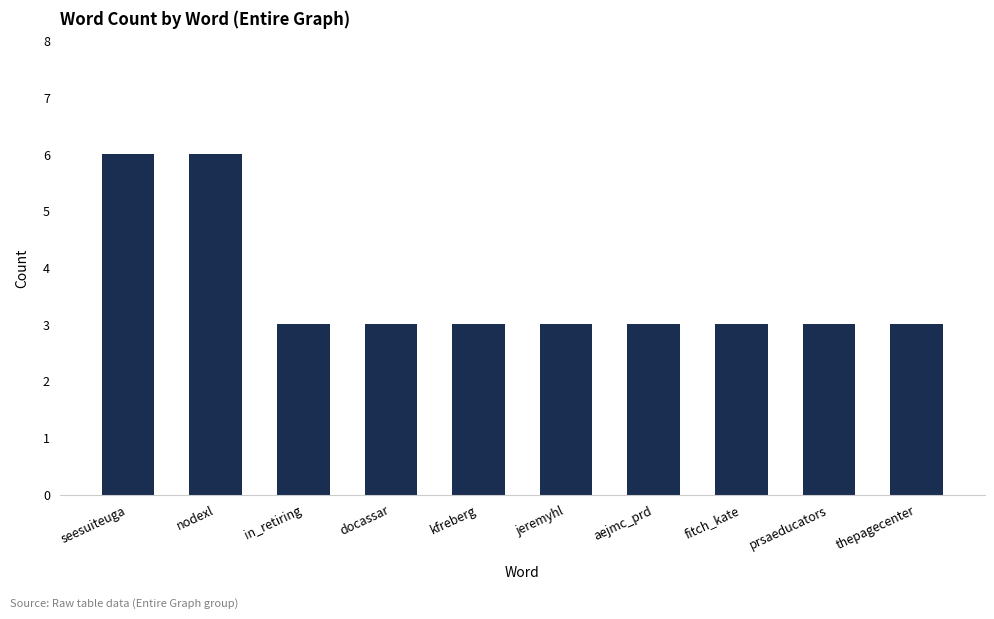

What is the ratio of the value at aejmc_prd to the value at nodexl?

0.5